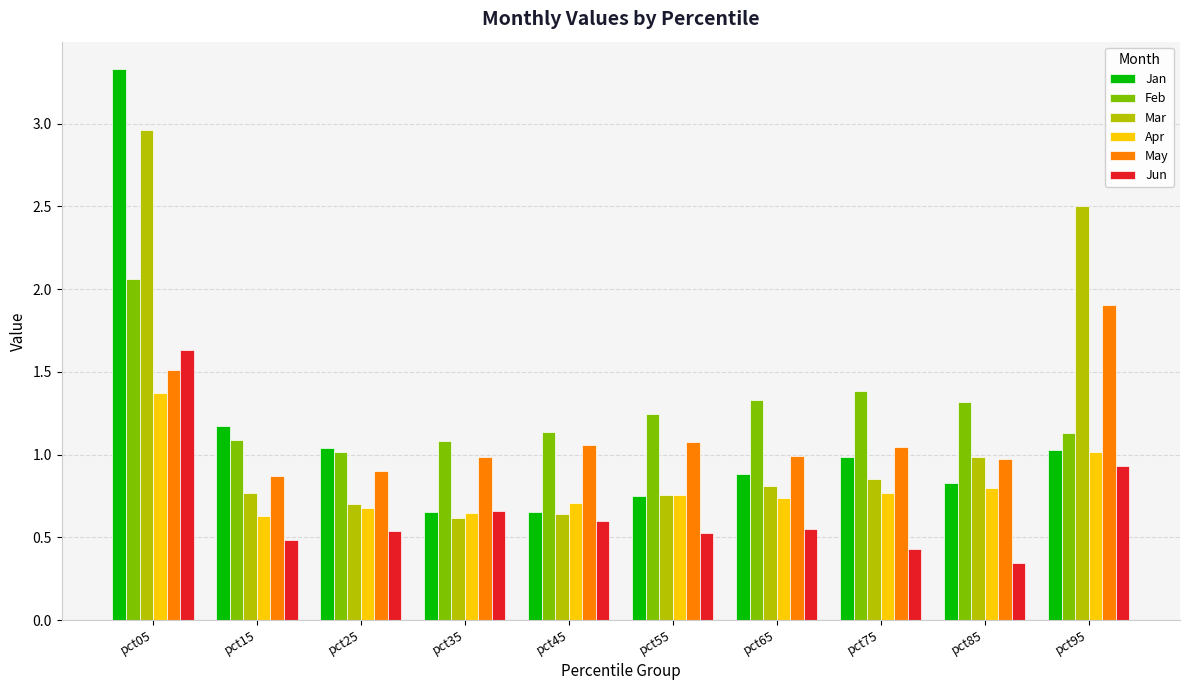

Count the number of categories in the chart.

10